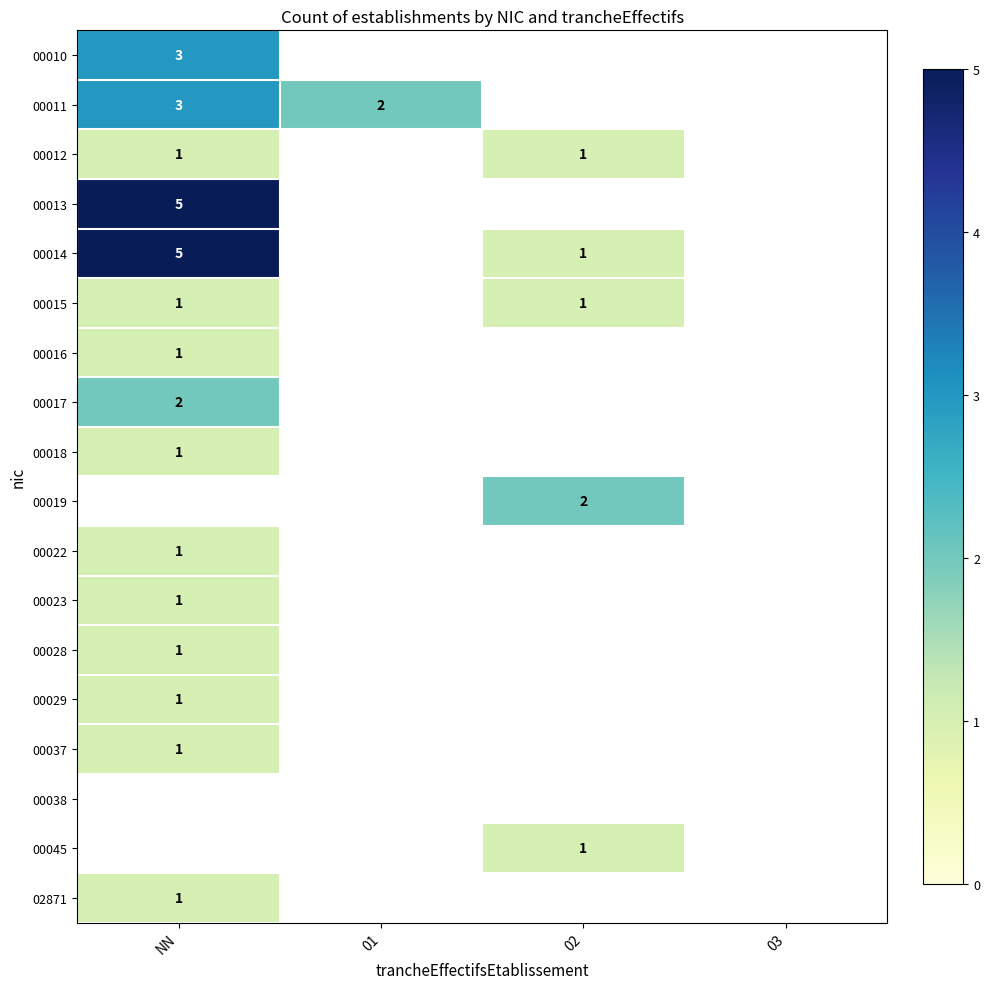

Which category has the lowest value across all series?

NN